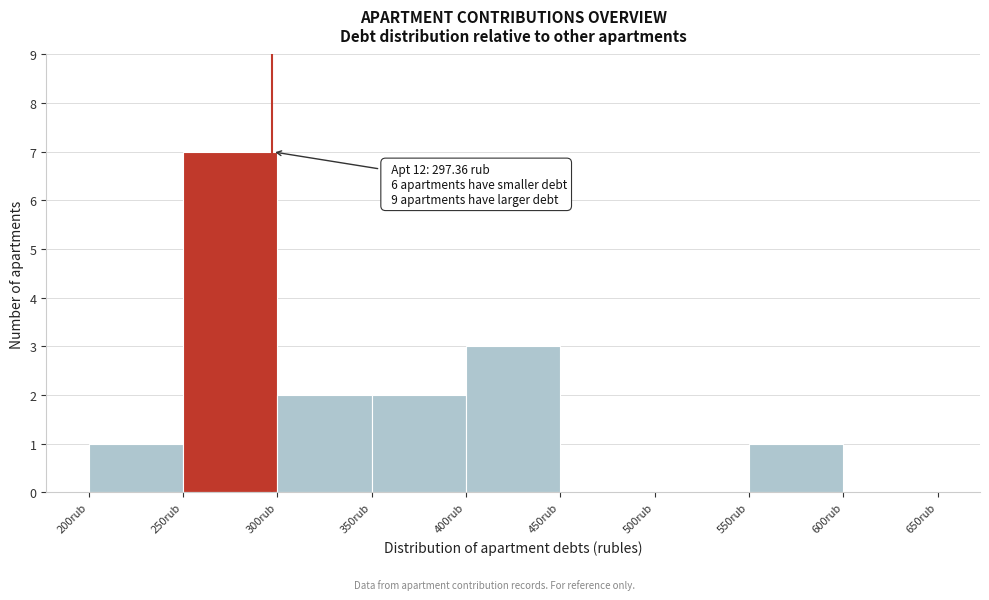

Which range on the x-axis has the tallest bar?

250 to 300